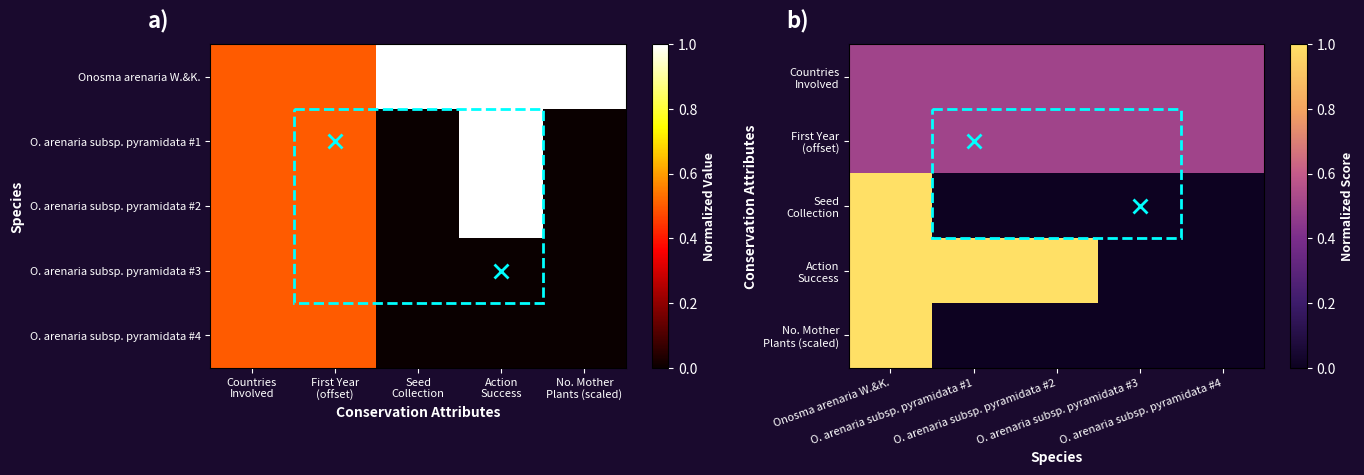

Rank the series by their maximum value, from highest to lowest.

Seed Collection, Action Success, No. Mother Plants (scaled), Countries Involved, First Year (offset)